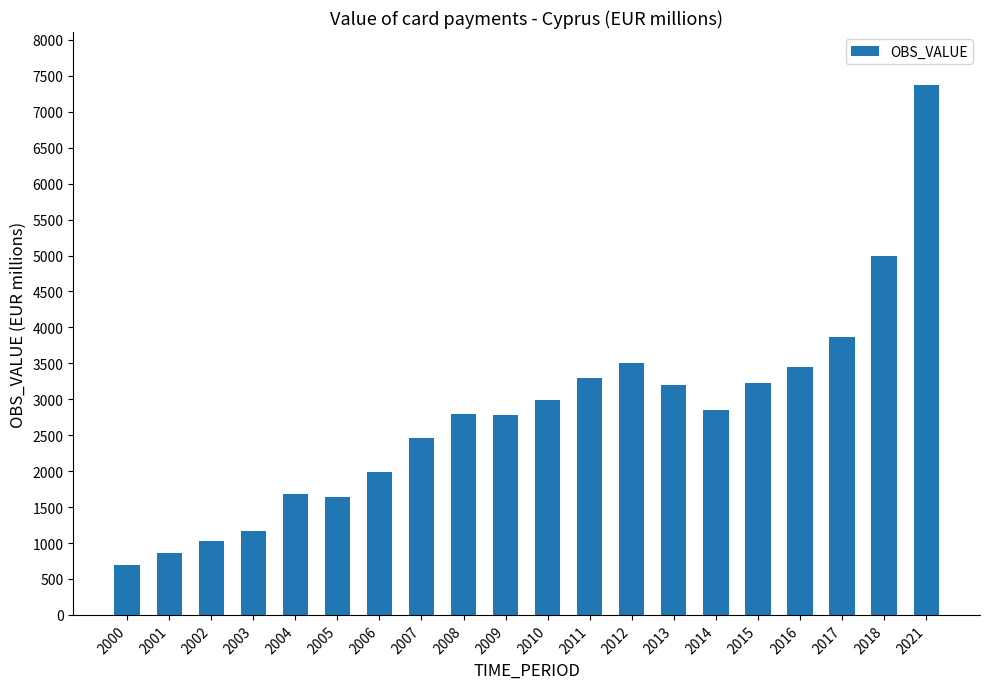

What is the sum of all values?

55892.9